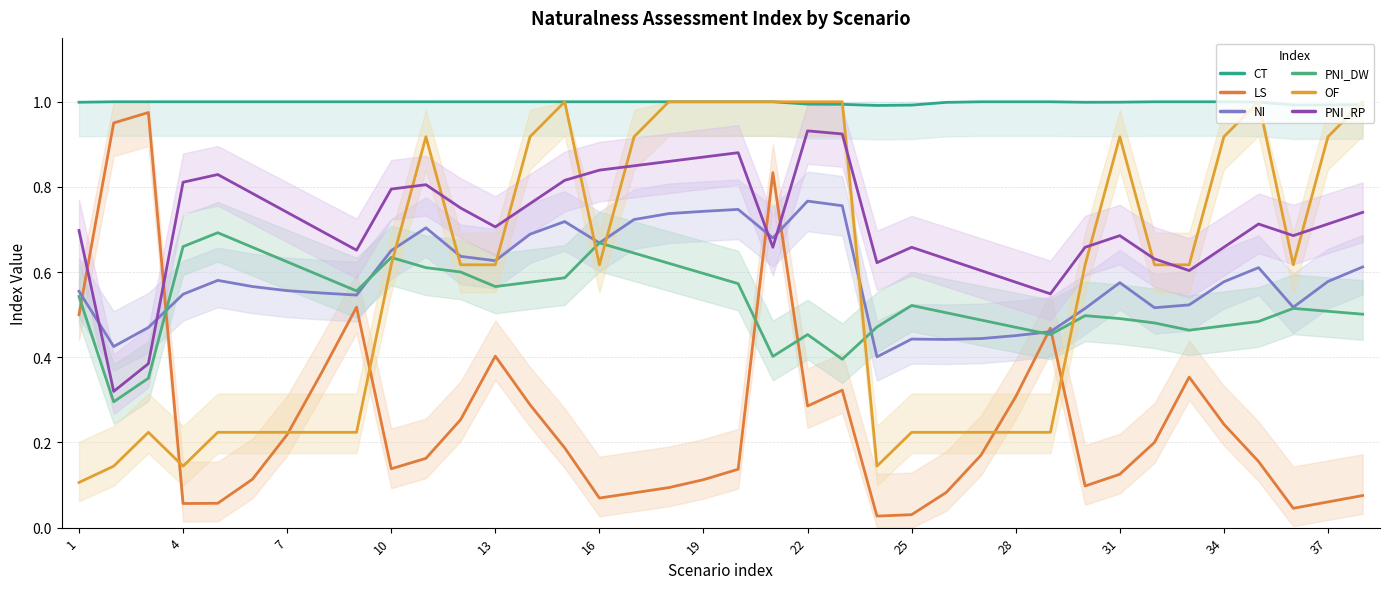

True or false: OF has a value of 0.1 at 31.

False